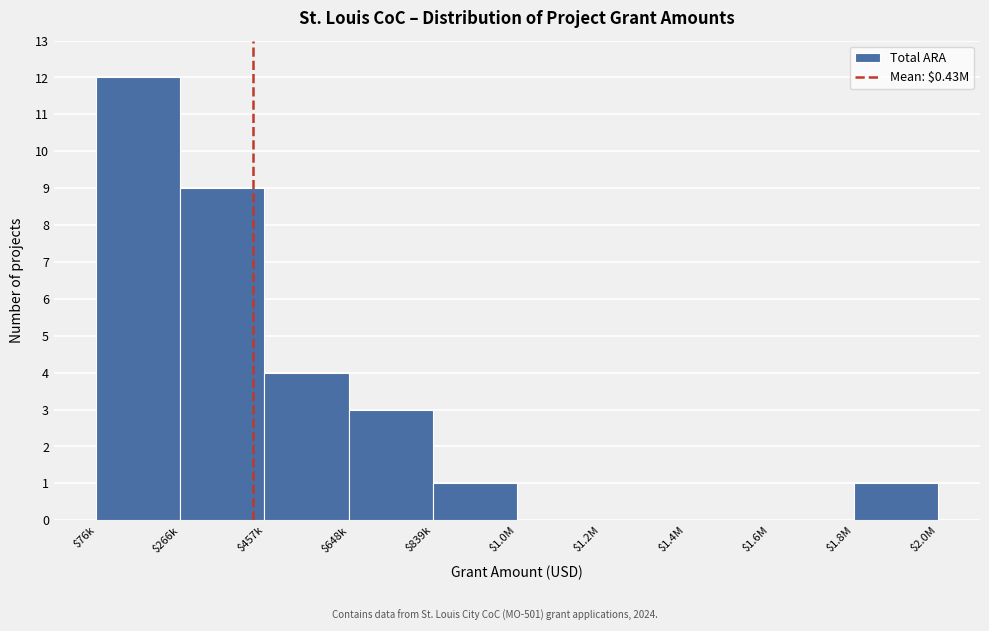

True or false: the data shows -6 at $1.0M.

False